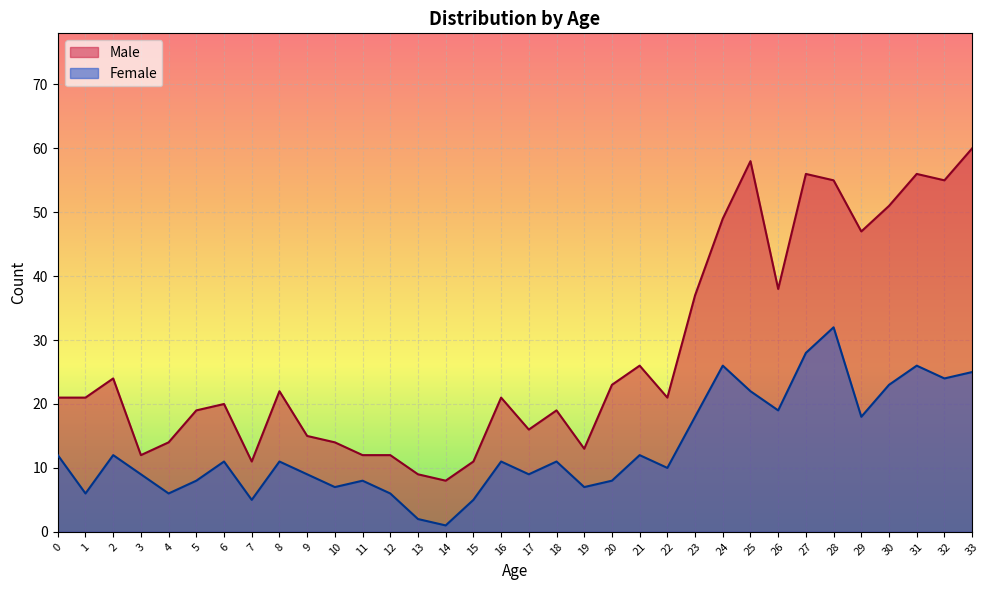

Is the value of Male at 22 greater than the value of Female at 16?

Yes